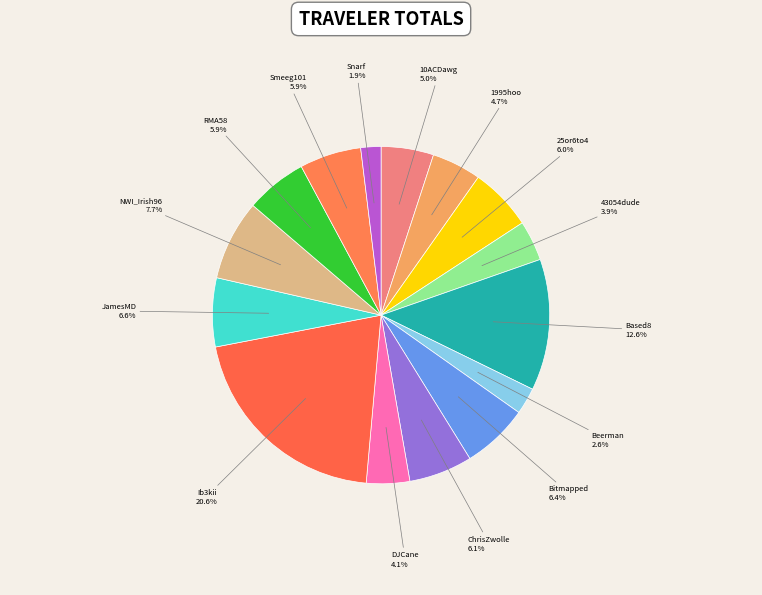

Which category has the biggest portion of the pie?

Ib3kii